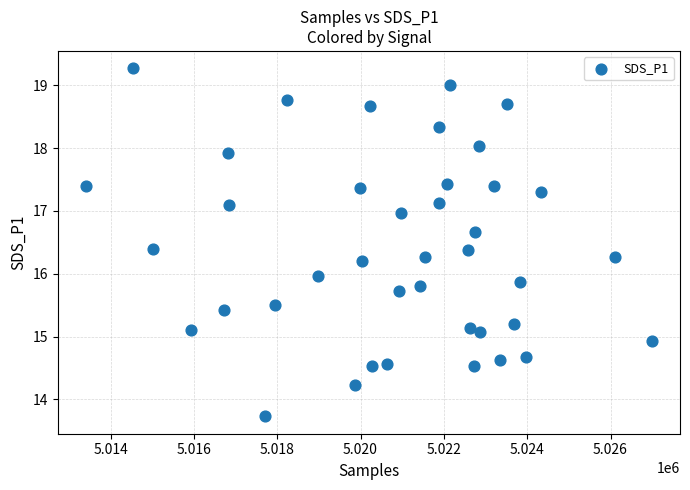

What is the range of Y values (max minus min)?

5.5